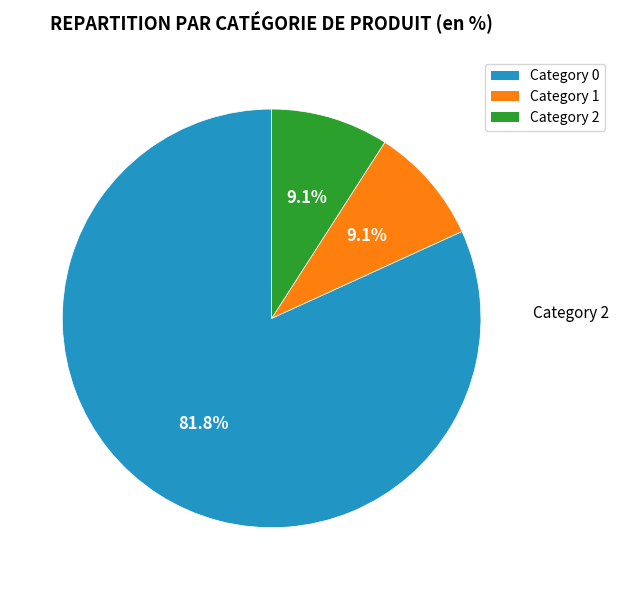

Is there any slice that represents more than half of the pie?

Yes